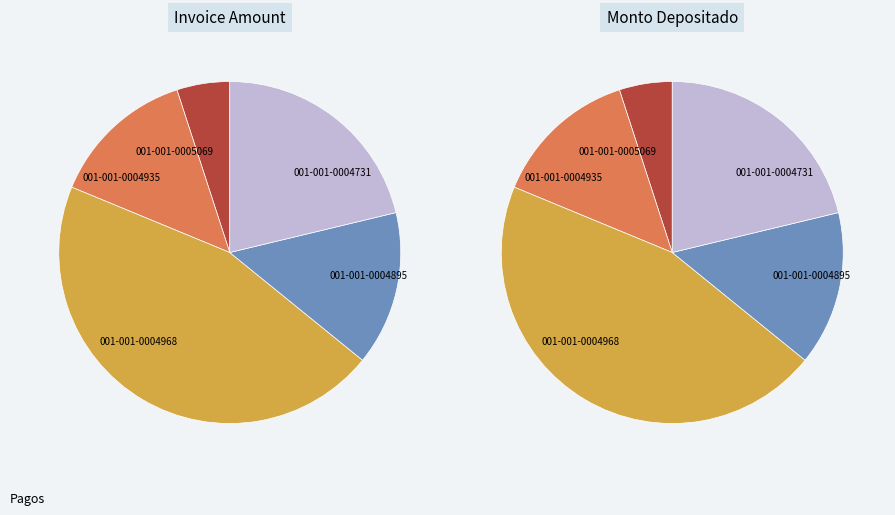

Does any single category account for the majority?

No